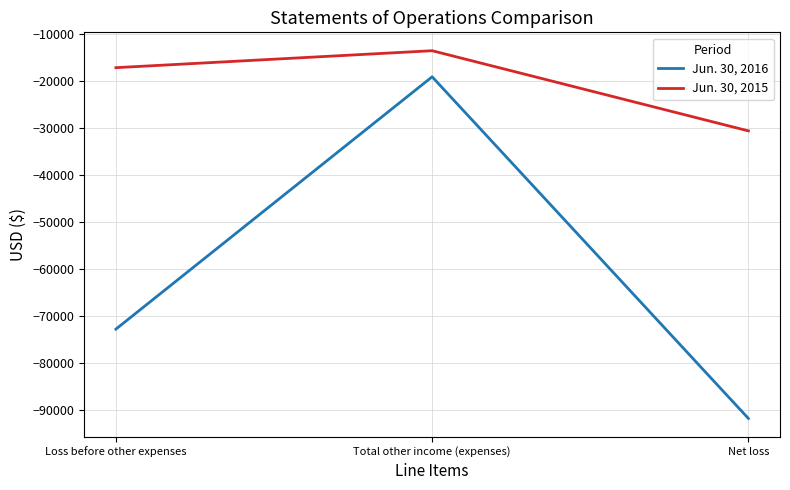

How many distinct data groups are displayed?

2